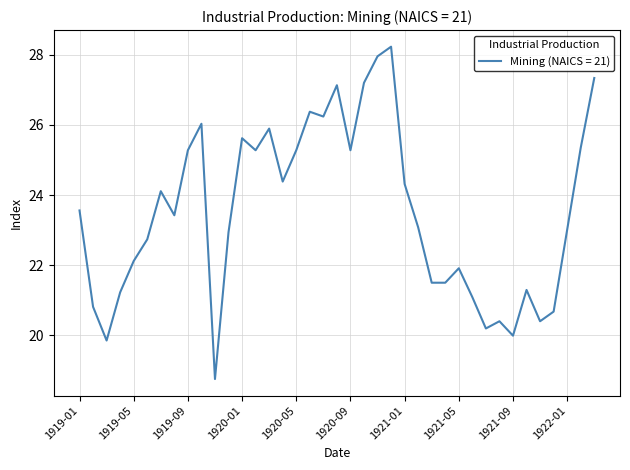

What is the maximum value shown in the chart?

28.2